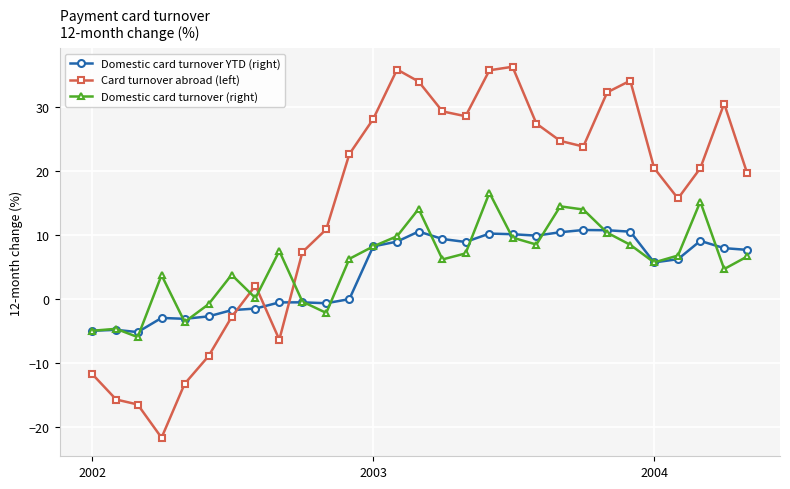

True or false: Domestic card turnover (right) and Card turnover abroad (left) cross at least once.

True